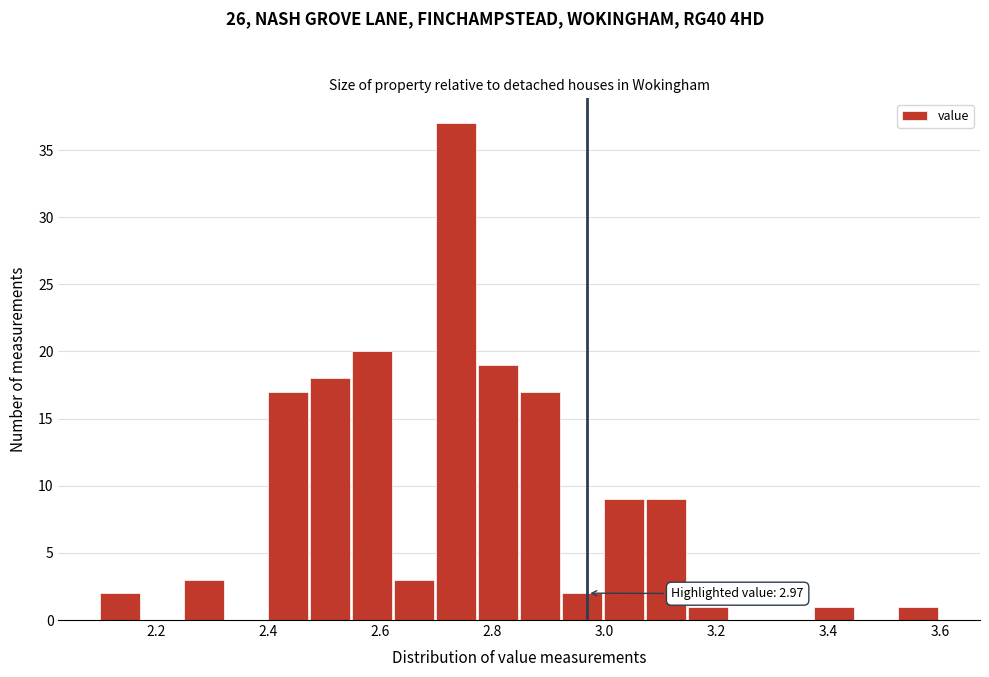

Around what value on the x-axis is the tallest bar? Give the approximate position of its centre, as read against the axis.

2.74